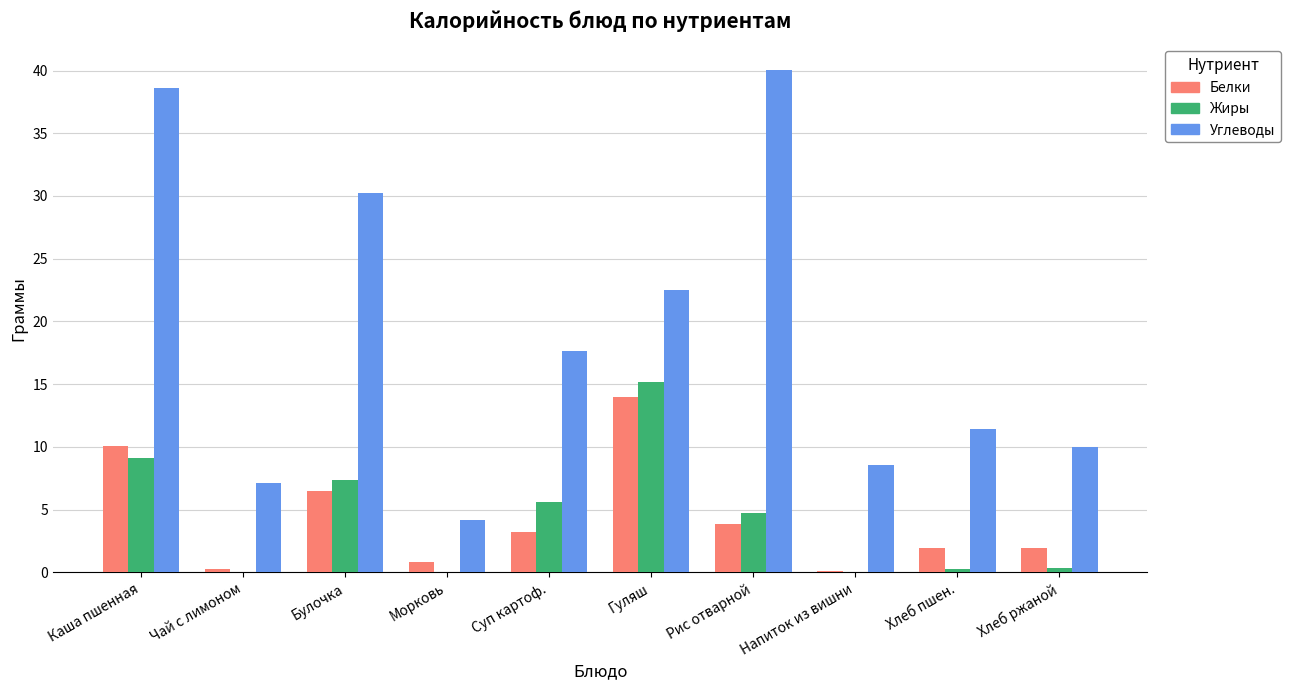

Which series has the widest spread of values?

Углеводы